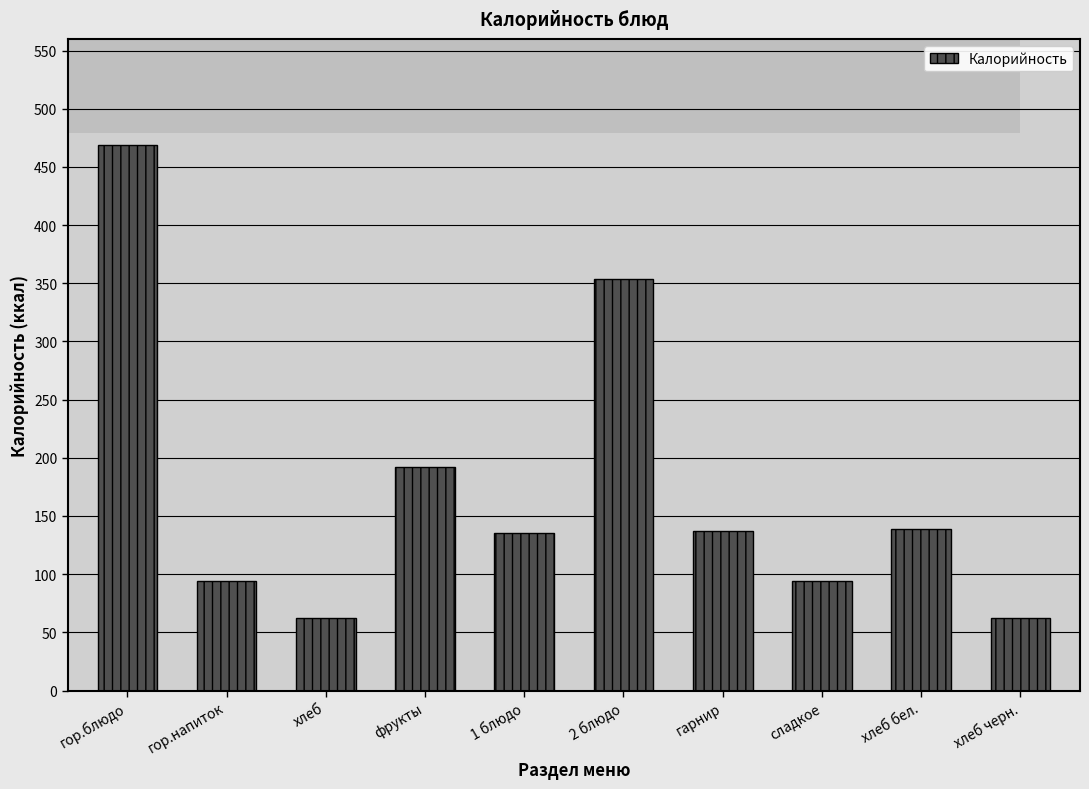

Is it true that the value at гор.напиток is 143?

False